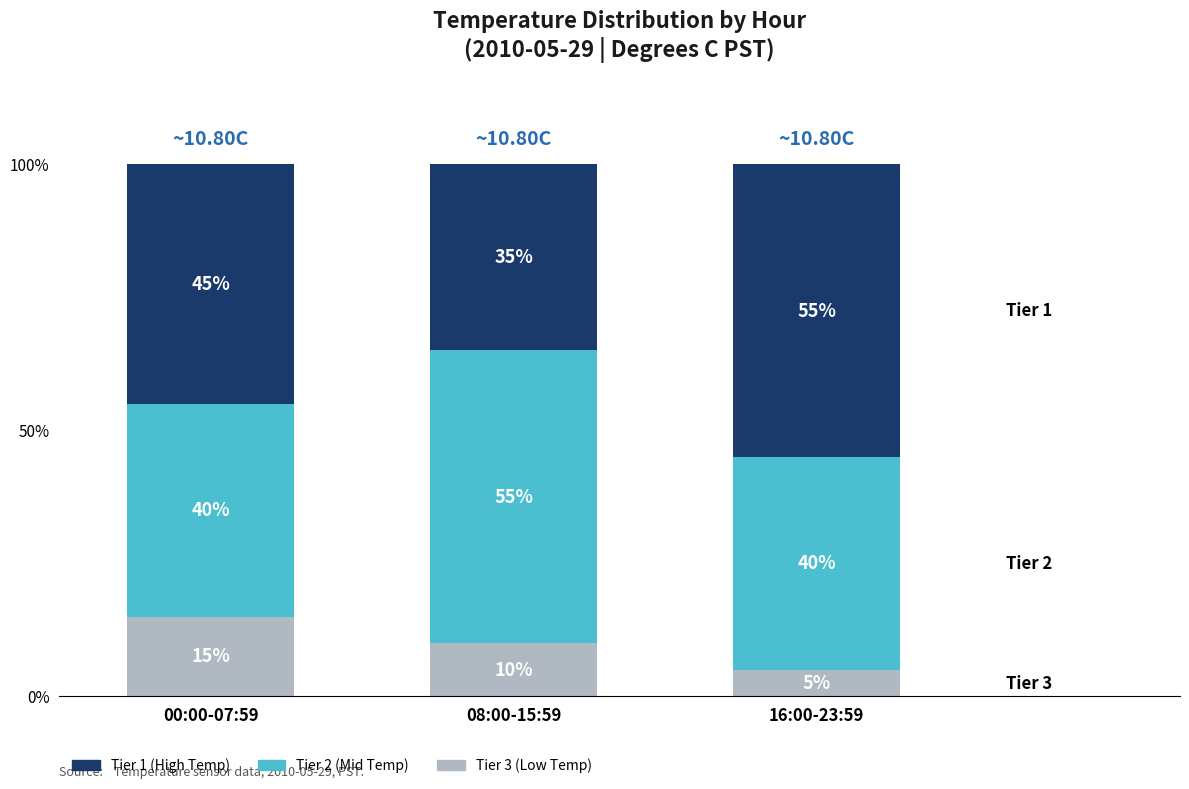

What is the total value across all series at 16:00-23:59?

100